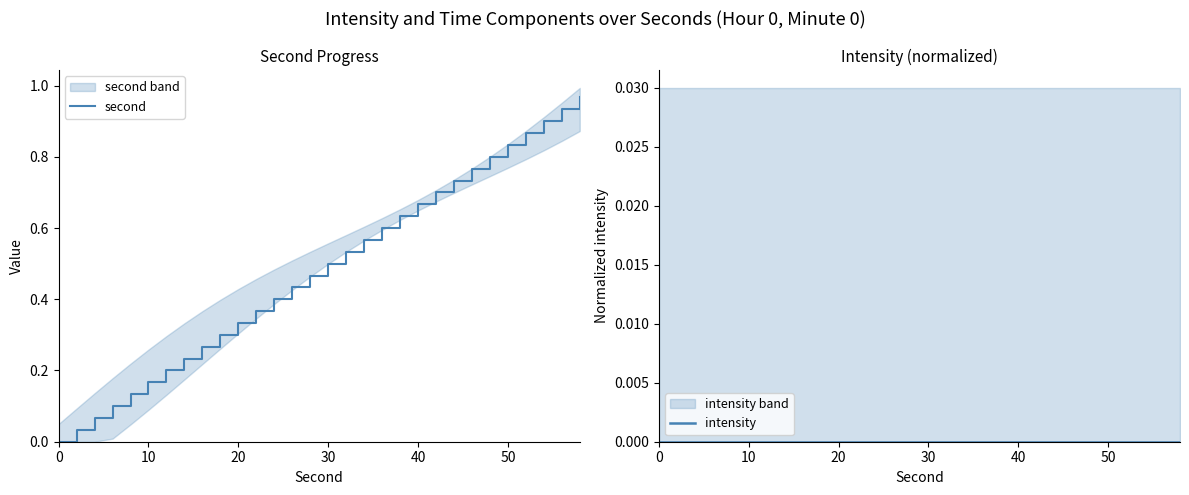

What are all the series names shown in the legend?

second, intensity